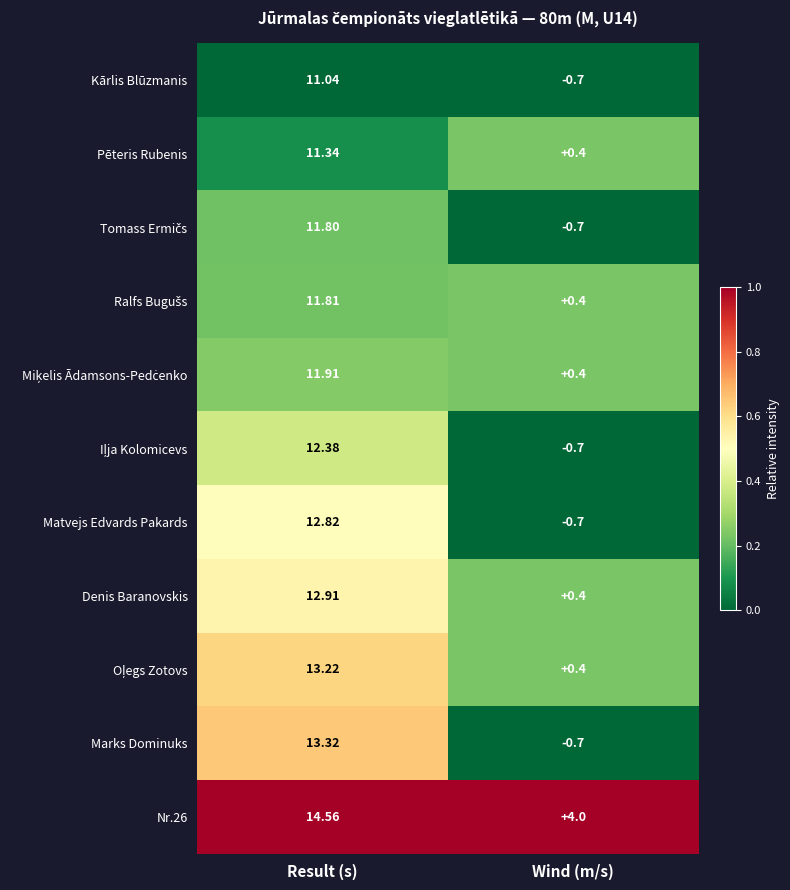

Is the value of Nr.26 at Wind (m/s) greater than the value of Marks Dominuks at Wind (m/s)?

Yes